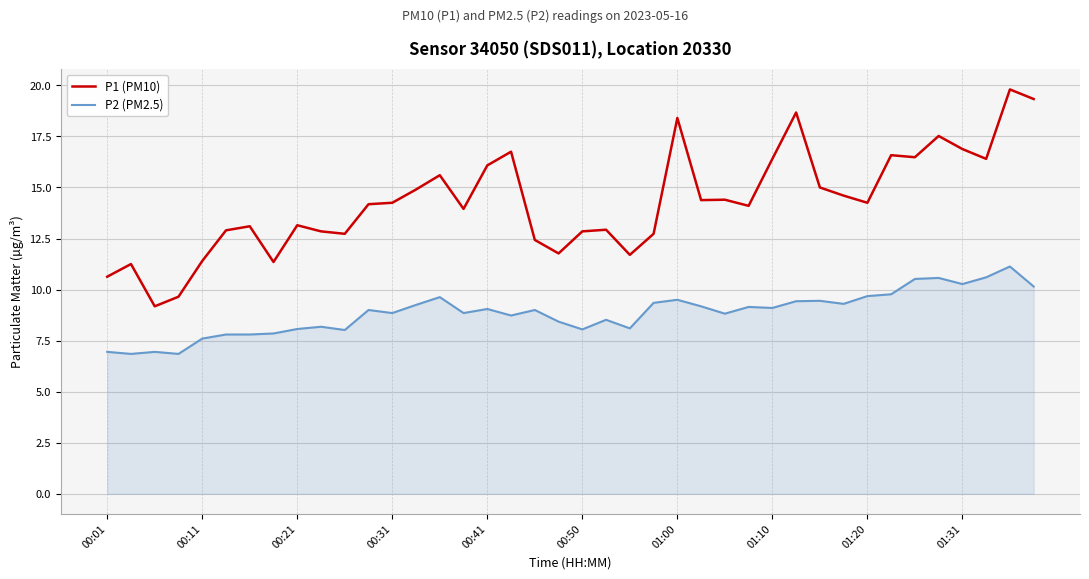

What is the difference between the maximum and minimum values in the P1 (PM10) series?

10.6